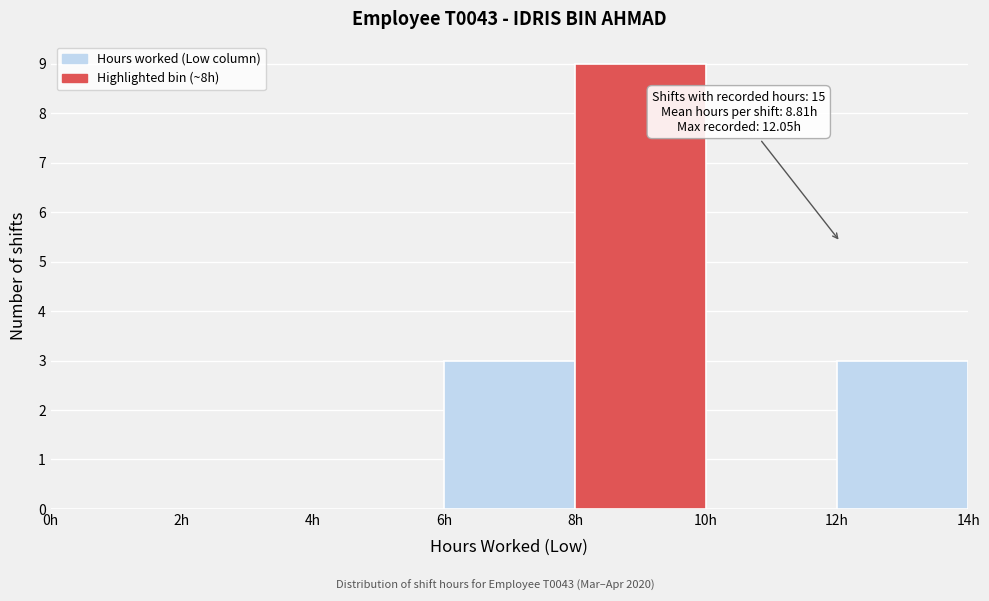

Which range on the x-axis has the tallest bar?

8 to 10